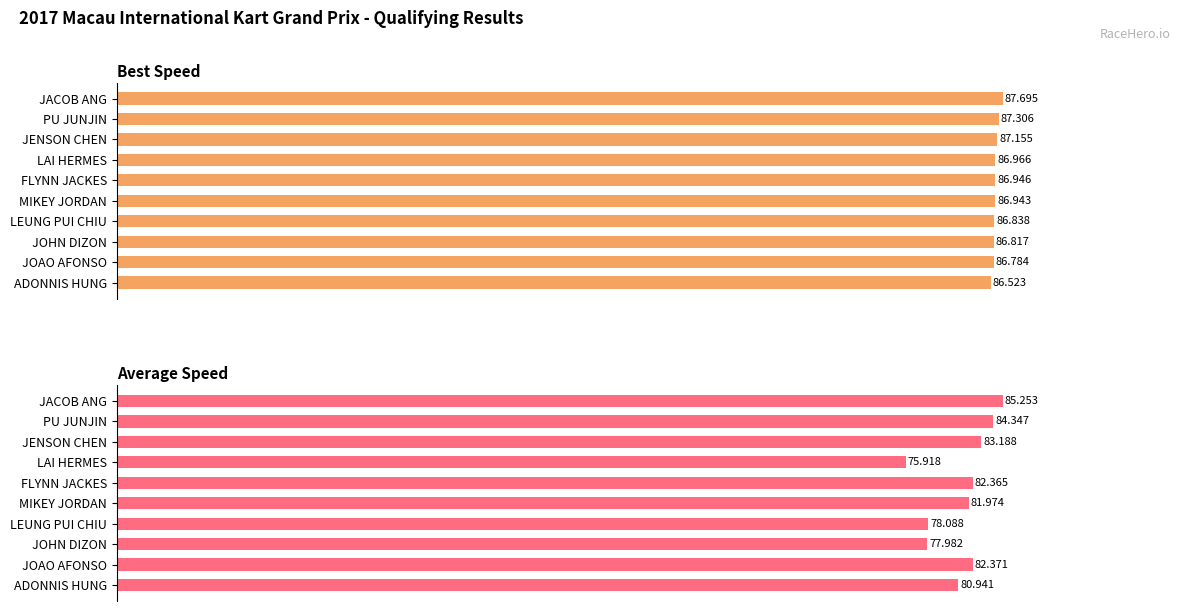

Count the number of categories in the chart.

10